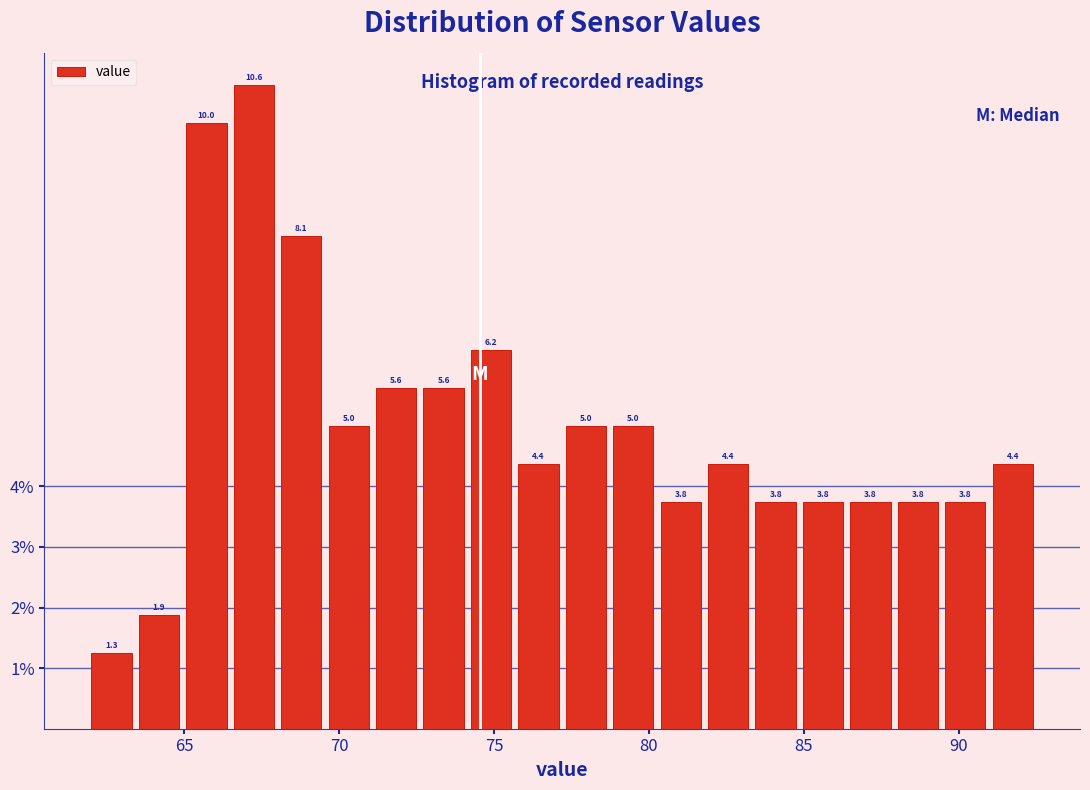

Around what value on the x-axis is the tallest bar? Give the approximate position of its centre, as read against the axis.

67.5